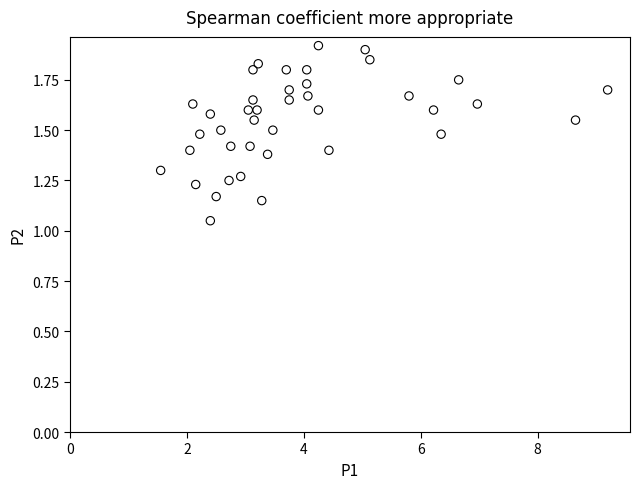

What is the range of Y values (max minus min)?

0.9